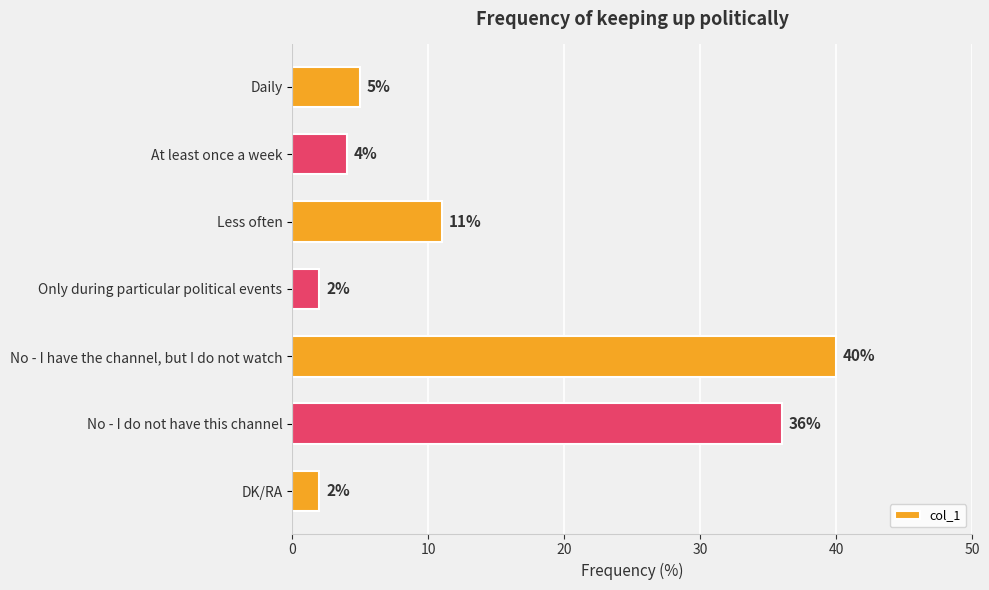

What position from the top is At least once a week?

2